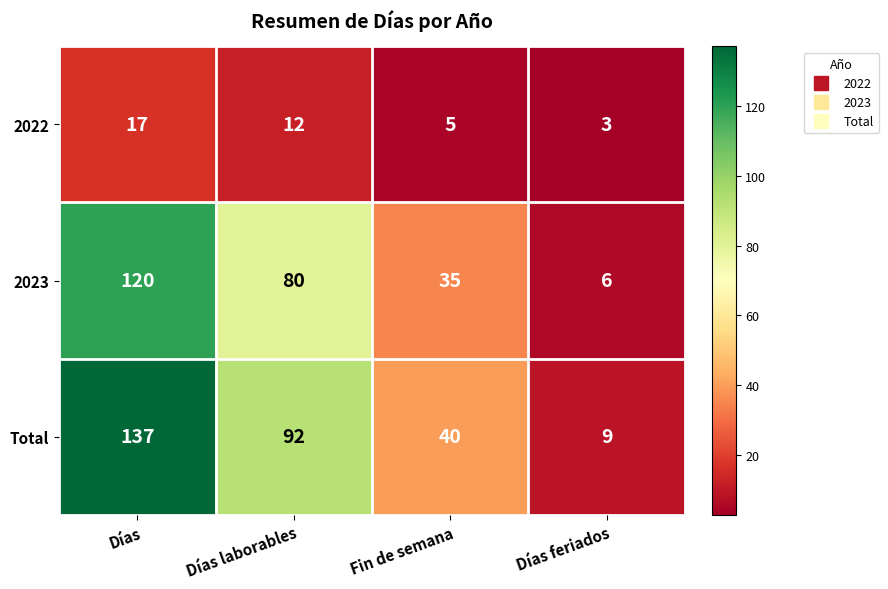

Rank the series by their average value, from lowest to highest.

2022, 2023, Total